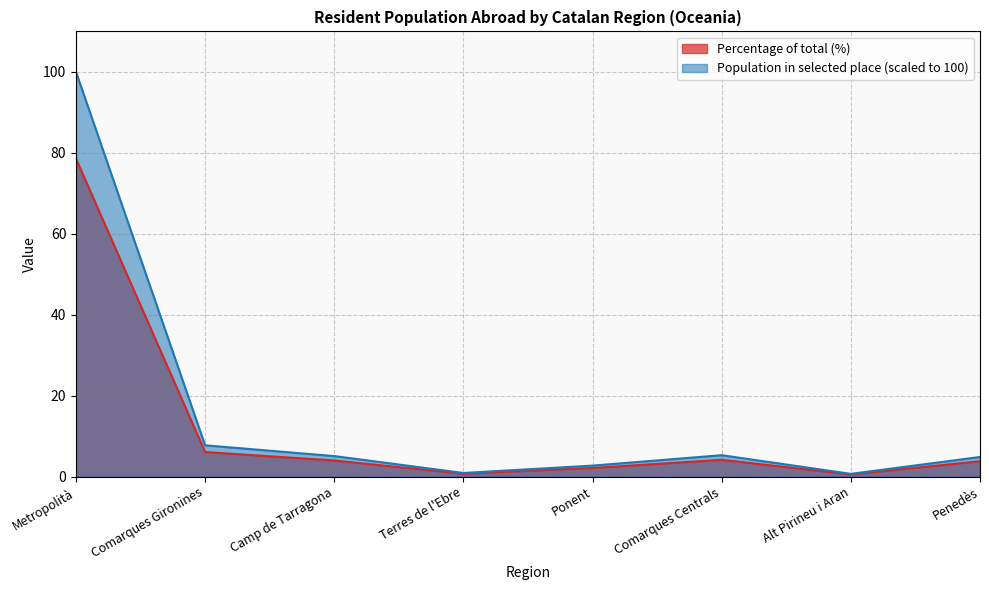

At which label does Population residing abroad reach its peak?

Metropolità